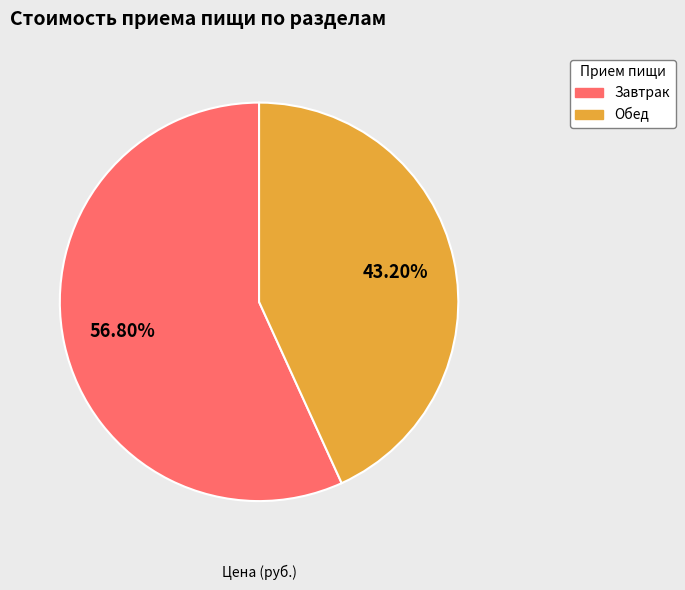

Rank the categories by value from lowest to highest.

Обед, Завтрак